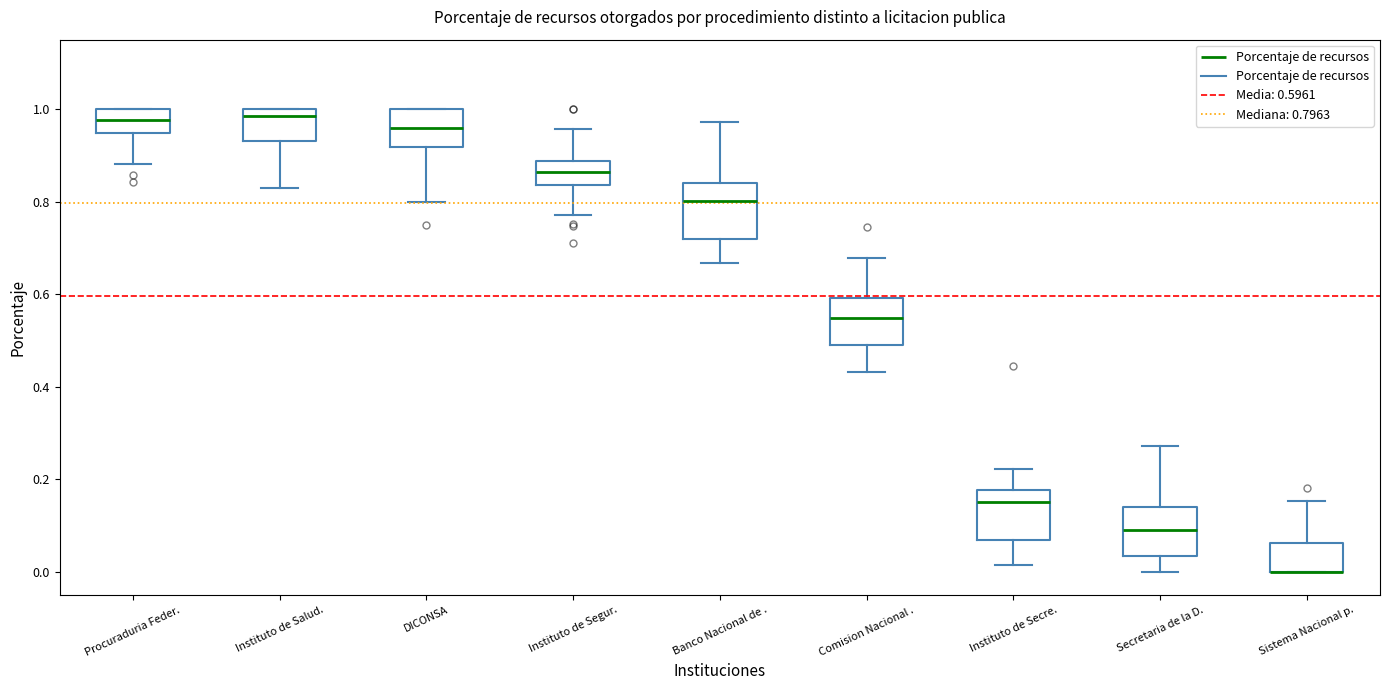

Reading left to right, read every box against the y-axis: the position of its median line, the range the box covers, and the ends of its whiskers. The values are not printed on the chart, so give them approximately, as read against the axis.

Procuraduria Feder.: median 0.98, box 0.94 to 1.00, whiskers 0.88 to 1.00
Instituto de Salud.: median 0.98, box 0.94 to 1.00, whiskers 0.82 to 1.00
DICONSA: median 0.96, box 0.92 to 1.00, whiskers 0.80 to 1.00
Instituto de Segur.: median 0.86, box 0.84 to 0.88, whiskers 0.78 to 0.96
Banco Nacional de .: median 0.80, box 0.72 to 0.84, whiskers 0.66 to 0.98
Comision Nacional .: median 0.54, box 0.48 to 0.60, whiskers 0.44 to 0.68
Instituto de Secre.: median 0.16, box 0.06 to 0.18, whiskers 0.02 to 0.22
Secretaria de la D.: median 0.10, box 0.04 to 0.14, whiskers 0.00 to 0.28
Sistema Nacional p.: median 0.00 (drawn on the box's lower edge), box 0.00 to 0.06, whiskers 0.00 to 0.16